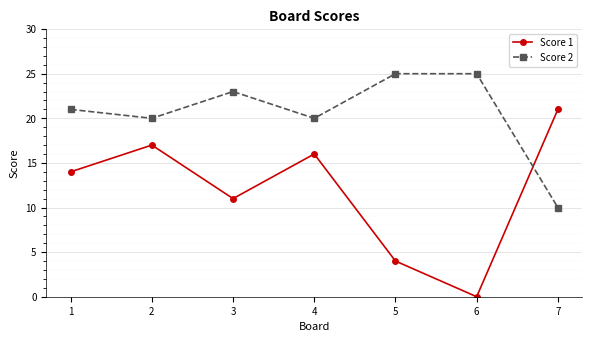

Is it true that Score 2 equals 25 at 6?

True